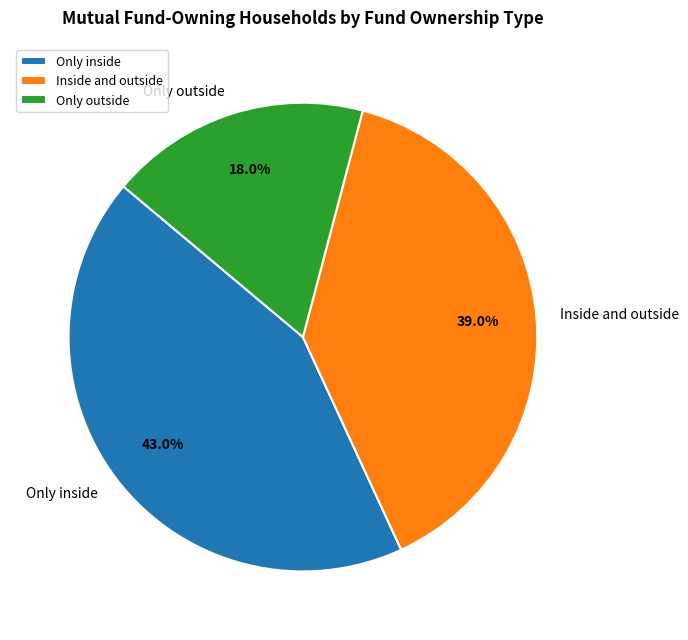

To the nearest percent, what is the difference between the largest and smallest slice percentages?

25%